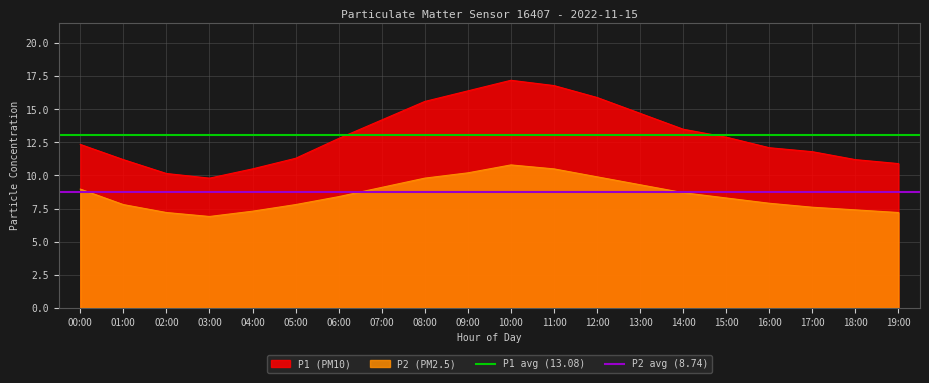

What is the minimum value for P2 (PM2.5)?

6.9